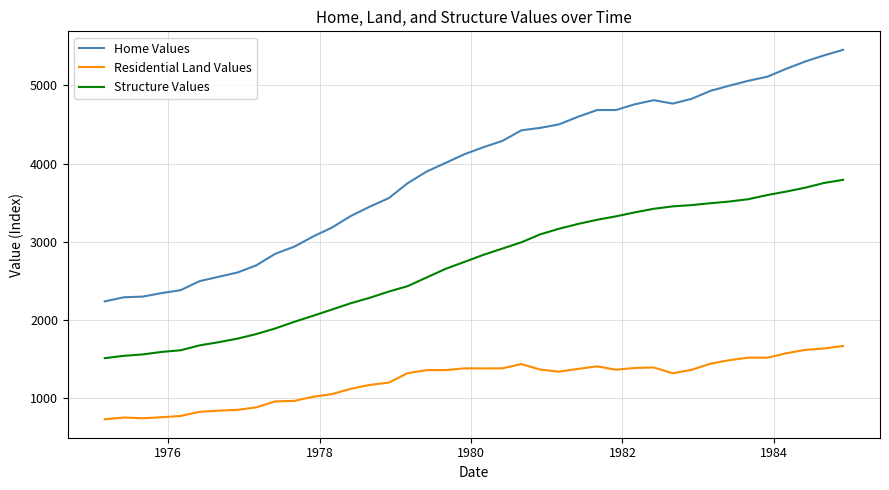

What is the greatest value displayed?

5456.3